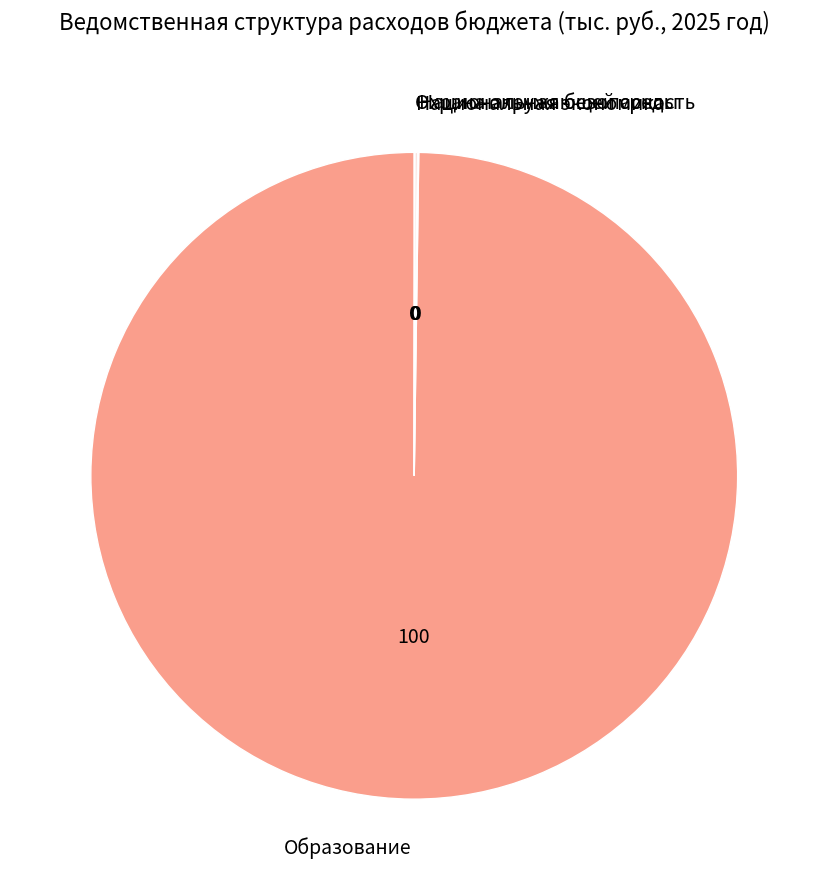

What is the largest slice in the pie chart?

Образование